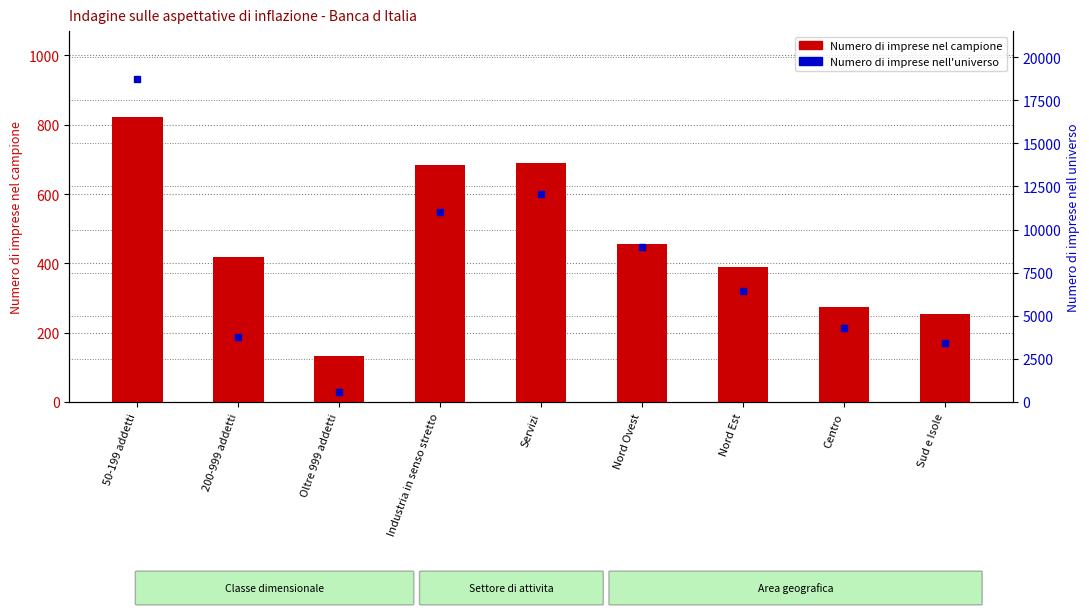

What are all the series names shown in the legend?

Numero di imprese nel campione, Numero di imprese nell universo